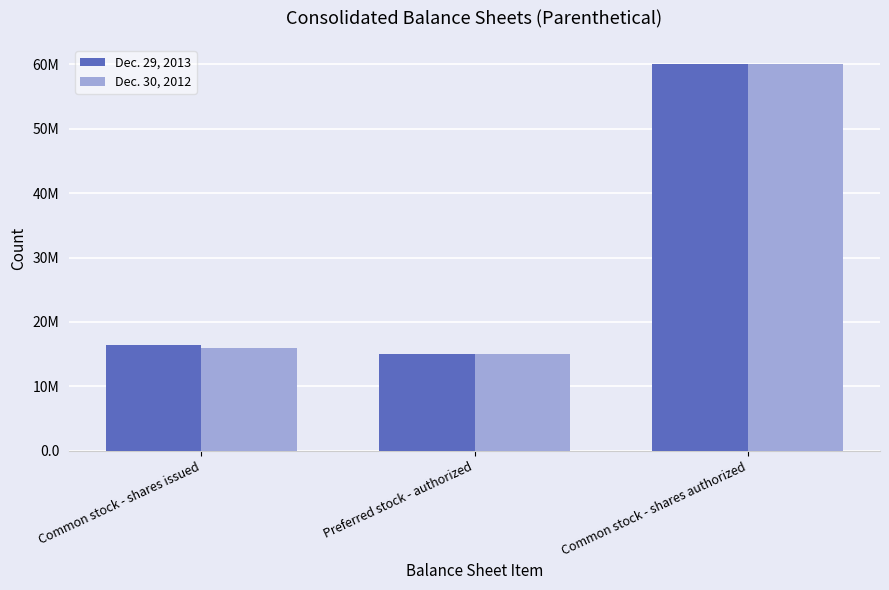

What is the minimum value shown in the chart?

15000000